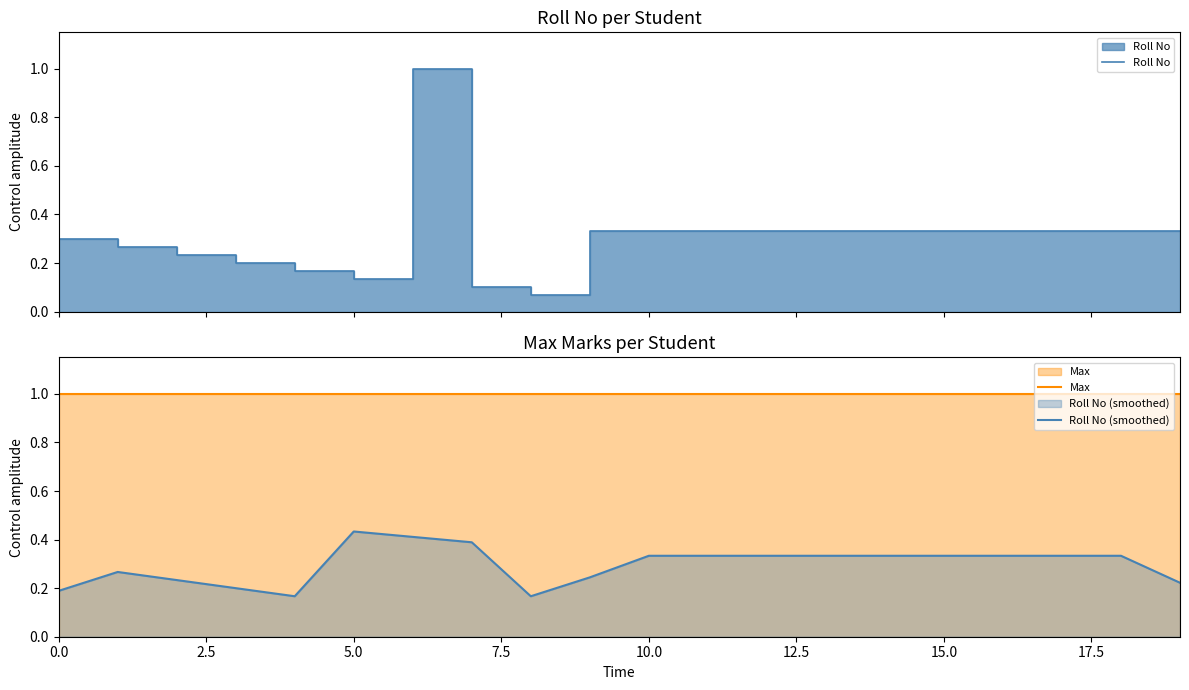

Reading left to right, extract all data points from this chart.

Roll No: 0.3	0.3	0.2	0.2	0.2	0.1	1.0	0.1	0.1	0.3	0.3	0.3	0.3	0.3	0.3	0.3	0.3	0.3	0.3	0.3
Max: 1.0	1.0	1.0	1.0	1.0	1.0	1.0	1.0	1.0	1.0	1.0	1.0	1.0	1.0	1.0	1.0	1.0	1.0	1.0	1.0
Roll No (smoothed): 0.2	0.3	0.2	0.2	0.2	0.4	0.4	0.4	0.2	0.2	0.3	0.3	0.3	0.3	0.3	0.3	0.3	0.3	0.3	0.2